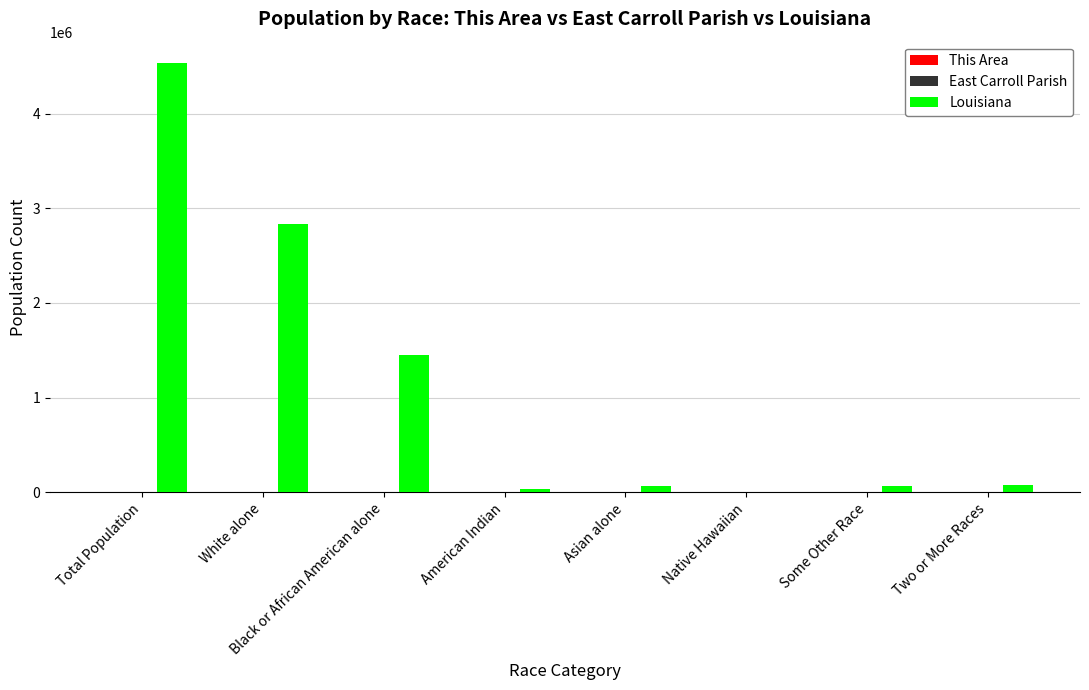

What is the total value across all series at Some Other Race?

69280